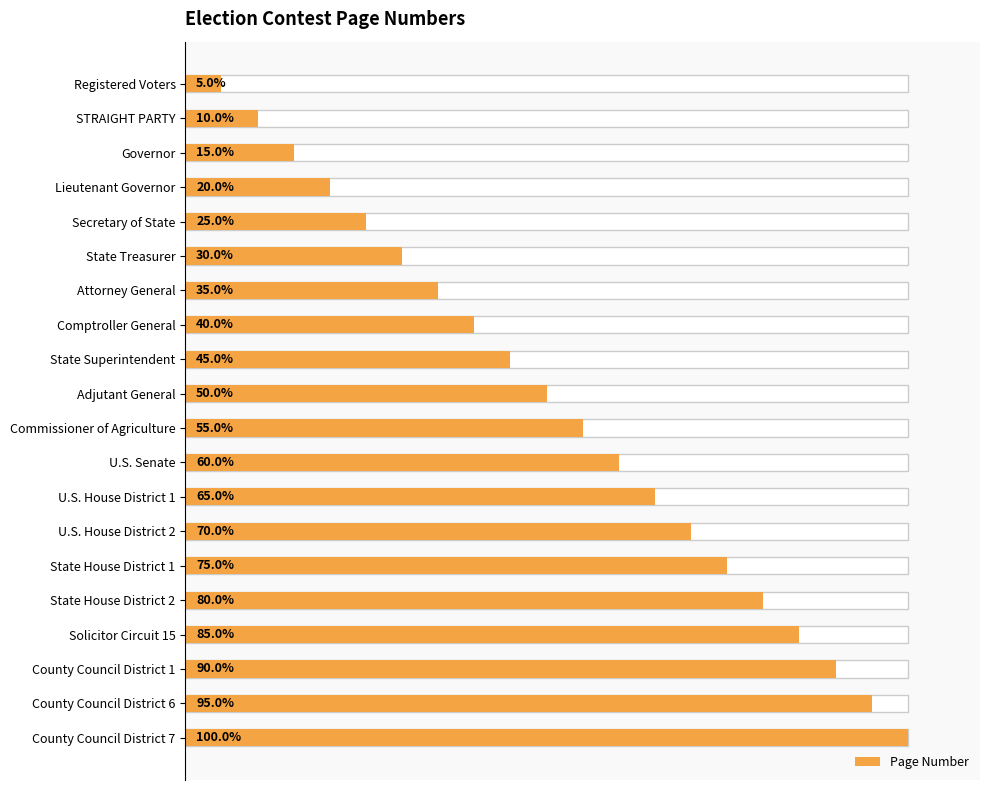

The value at Commissioner of Agriculture is 16. True or false?

False